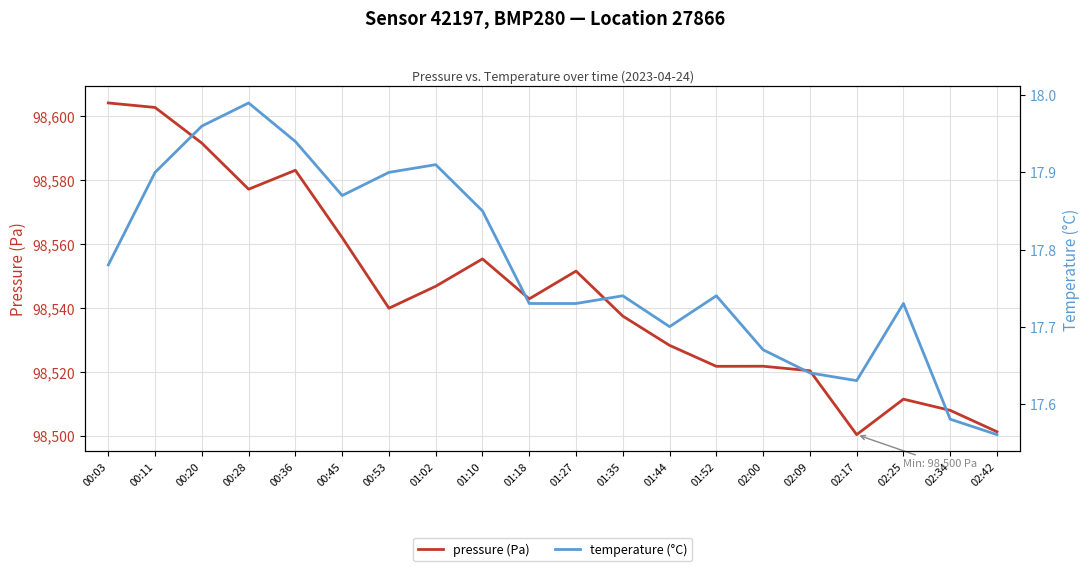

Between 00:36 and 01:10, which series saw the biggest shift?

pressure (Pa)